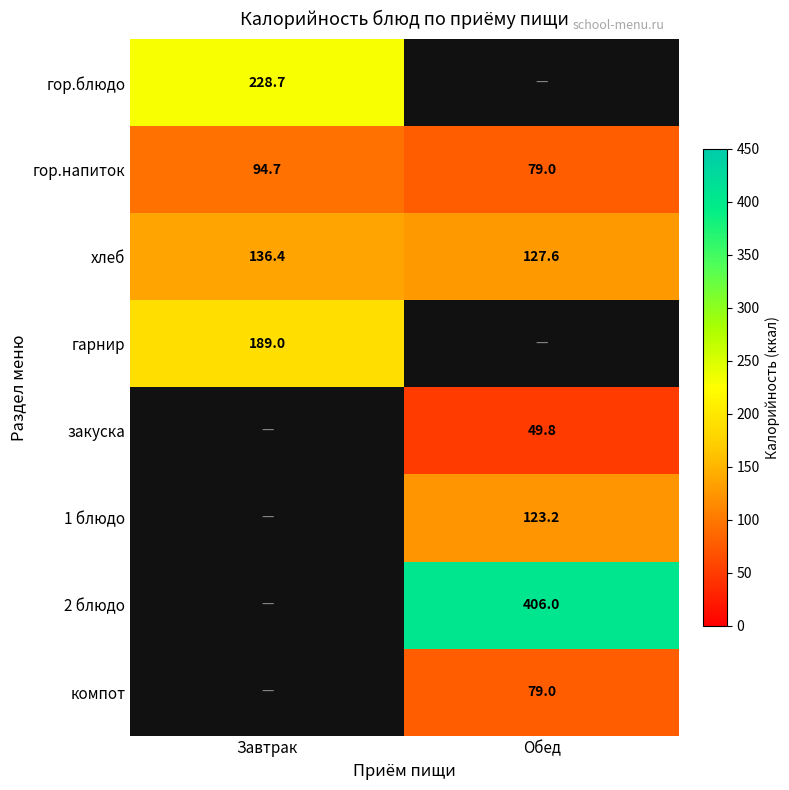

What is the sum of the гор.напиток values at Обед and Завтрак?

173.7